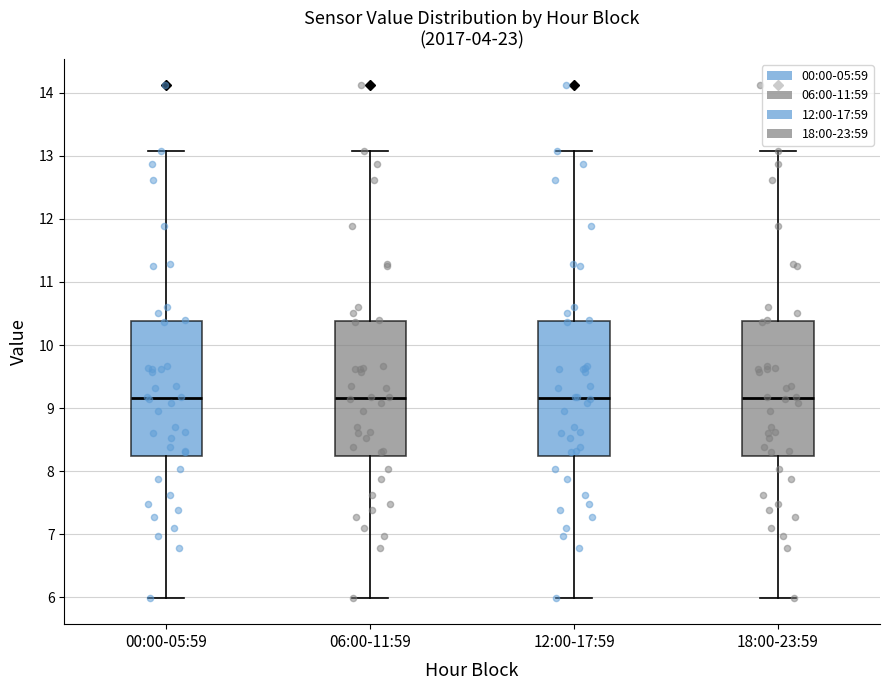

Reading left to right, transcribe this box plot: for each box, give where its median line is, the range the box spans, and where its two whiskers end, as read against the y-axis. The values are not printed on the chart, so give them approximately, as read against the axis.

00:00-05:59: median 9.2, box 8.2 to 10.4, whiskers 6.0 to 13.1
06:00-11:59: median 9.2, box 8.2 to 10.4, whiskers 6.0 to 13.1
12:00-17:59: median 9.2, box 8.2 to 10.4, whiskers 6.0 to 13.1
18:00-23:59: median 9.2, box 8.2 to 10.4, whiskers 6.0 to 13.1